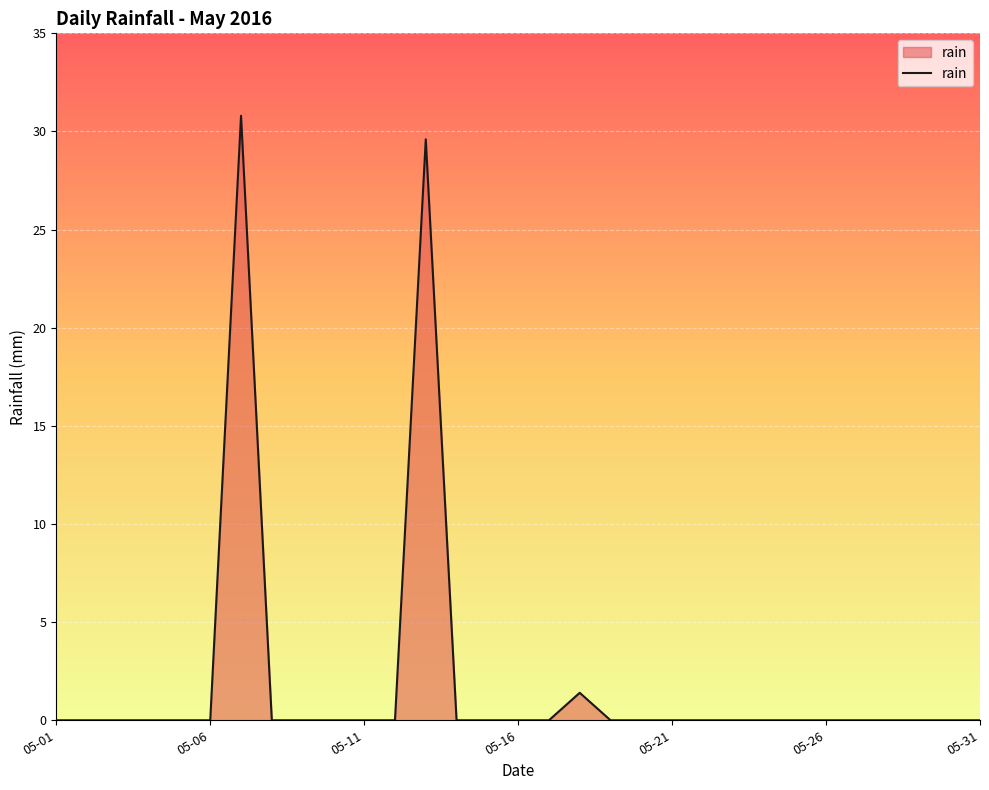

What is the maximum value shown in the chart?

30.8